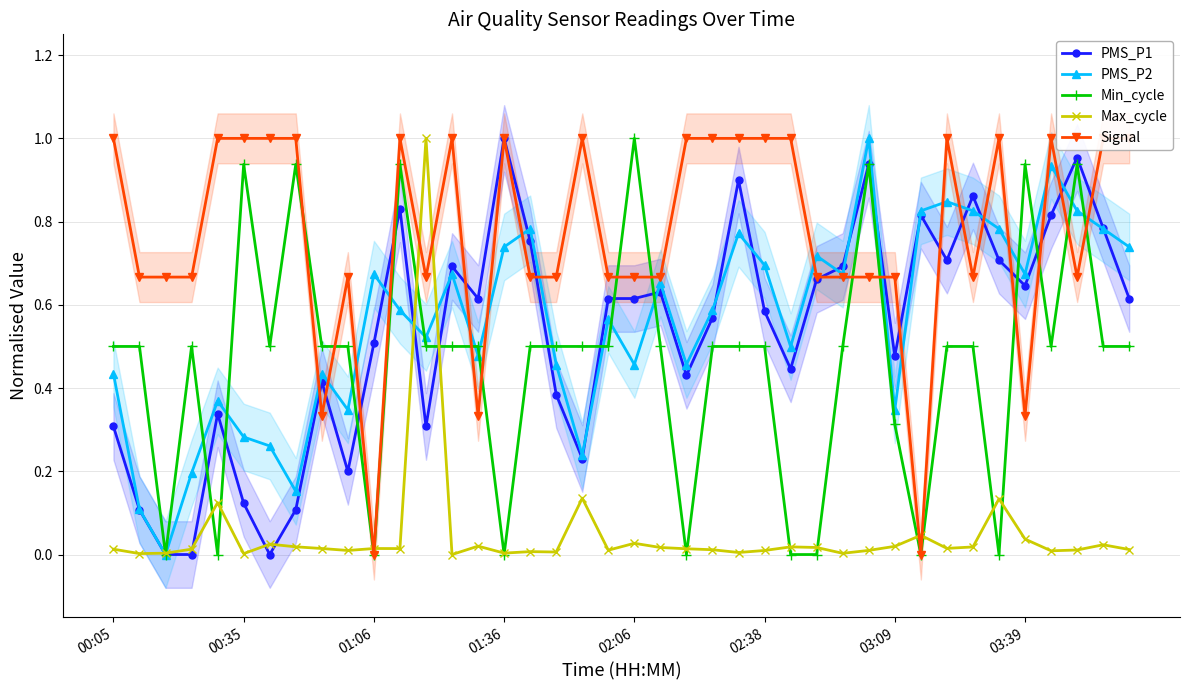

True or false: PMS_P2 has a value of 1.1 at 01:06.

False